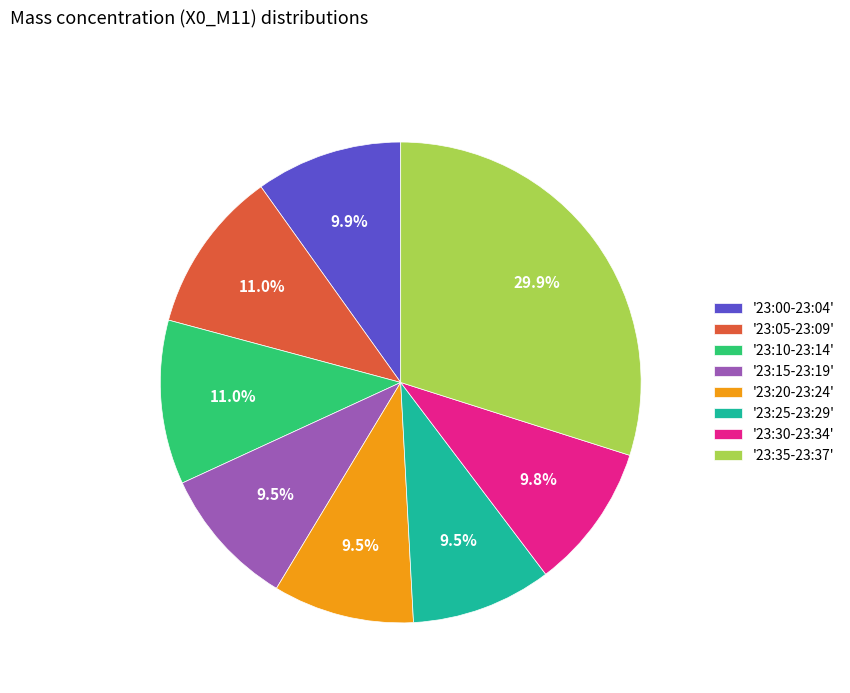

Is there a majority slice in this chart?

No